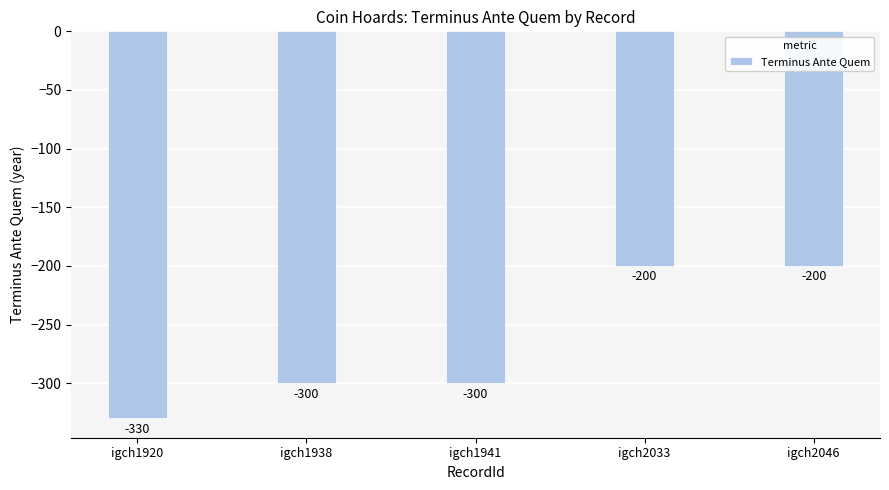

At which label does the data first exceed -300?

igch2033